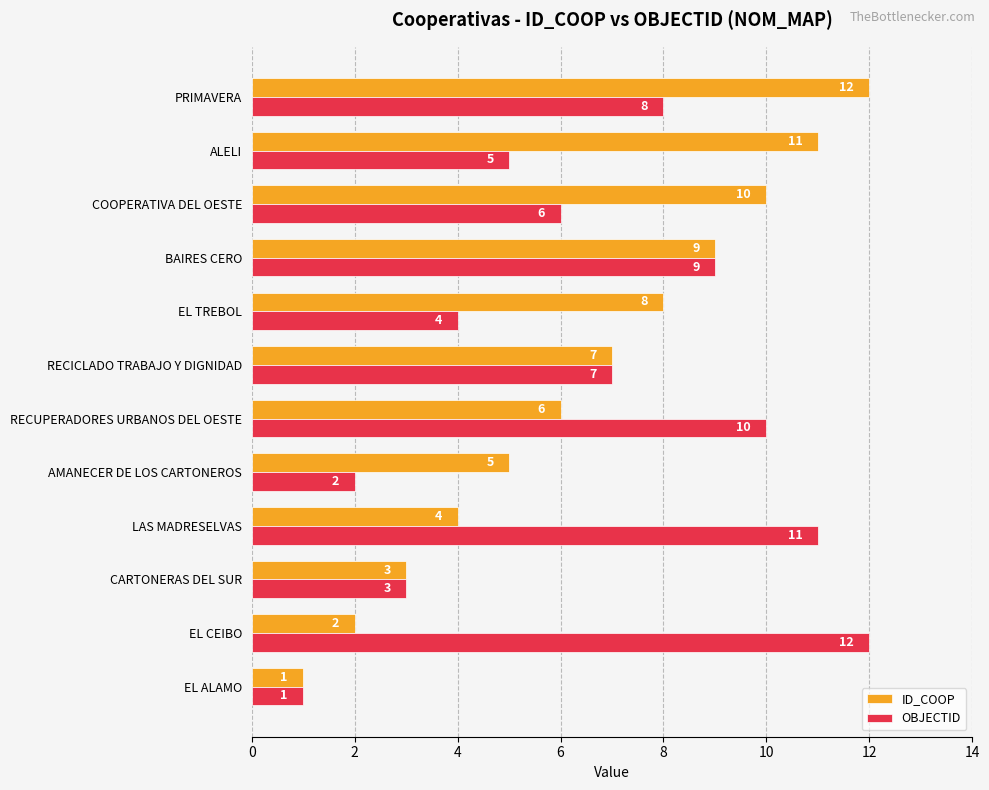

The value of OBJECTID at COOPERATIVA DEL OESTE is 6. True or false?

True